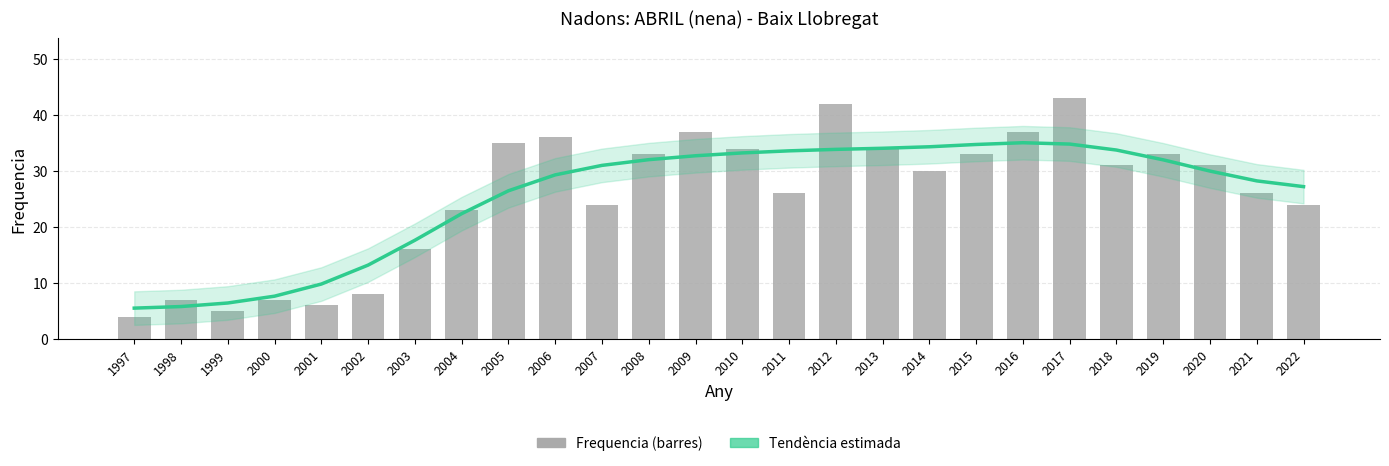

At which category is the sum across all series the highest?

2017